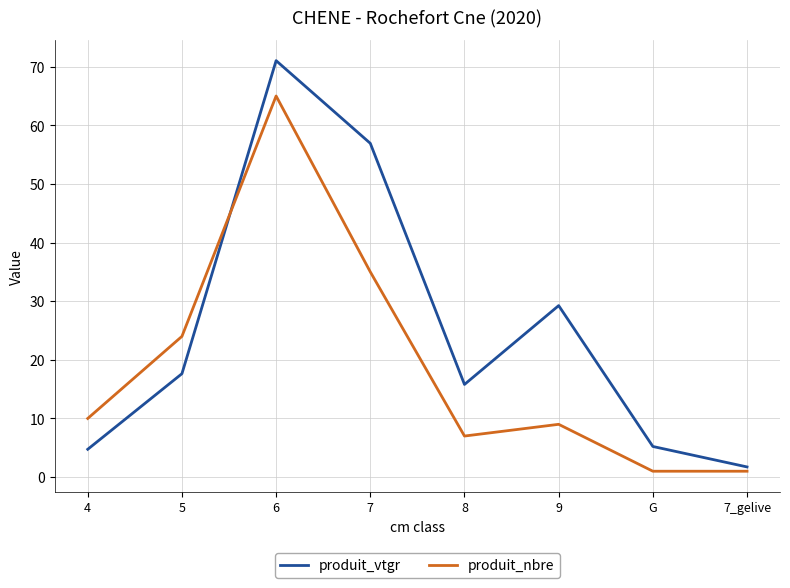

Count the number of categories in the chart.

8